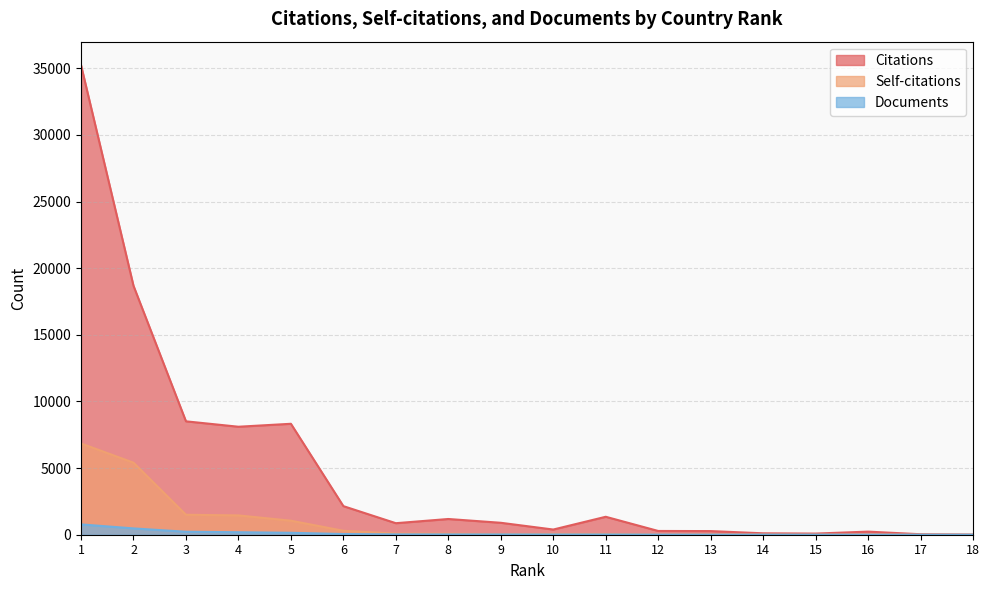

What is the difference between the maximum and minimum values in the Citations series?

35227